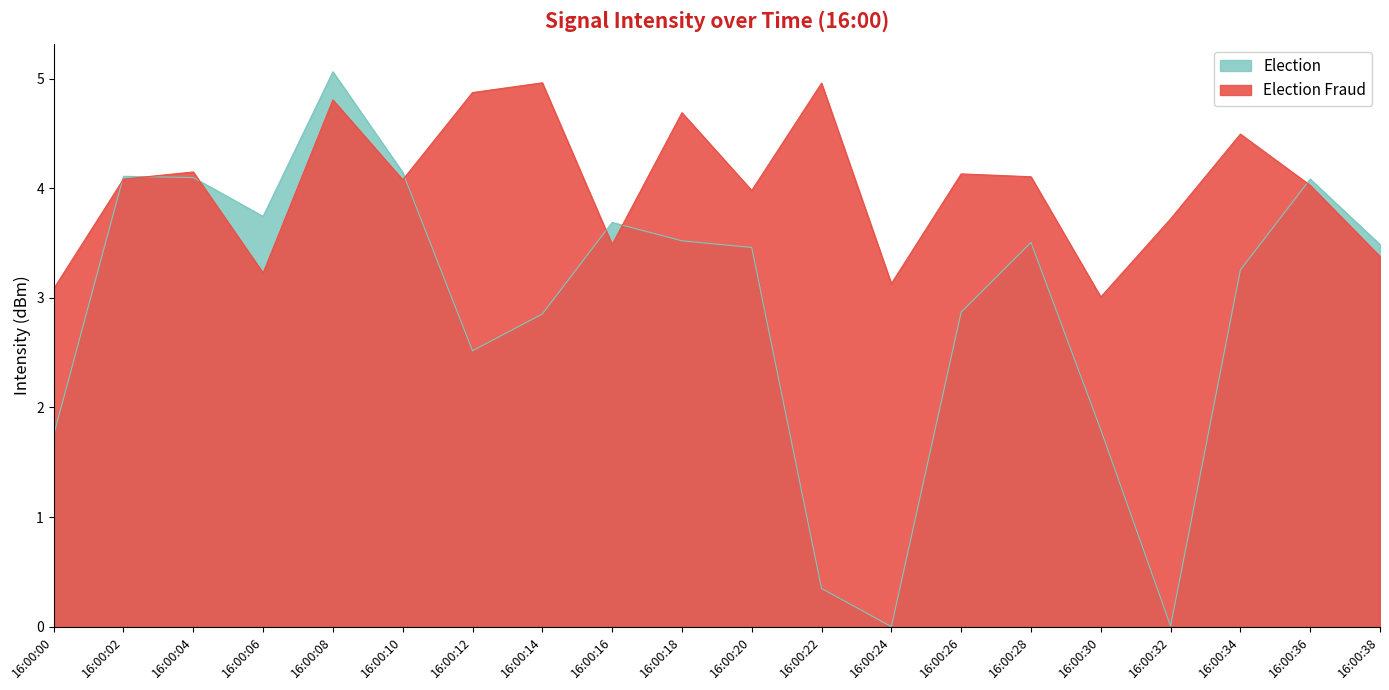

What is the sum of the Election Fraud values at 16:00:20 and 16:00:02?

8.1